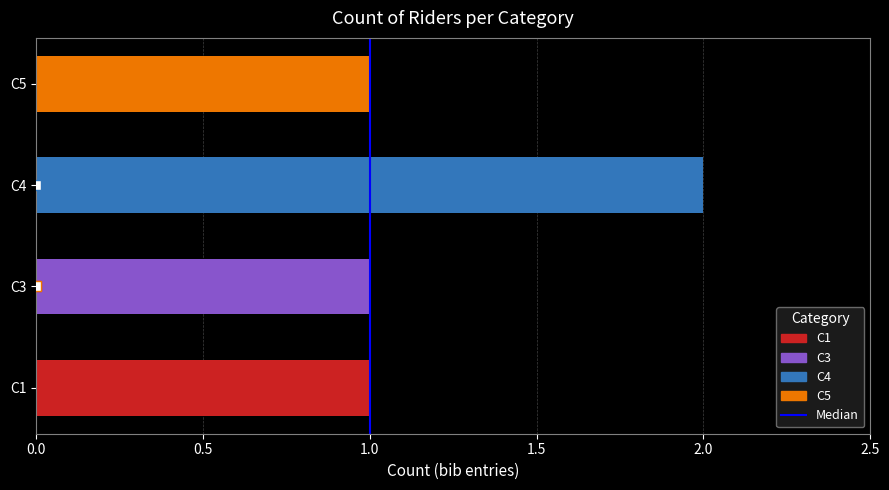

What is the value of the 2nd bar from the left?

1